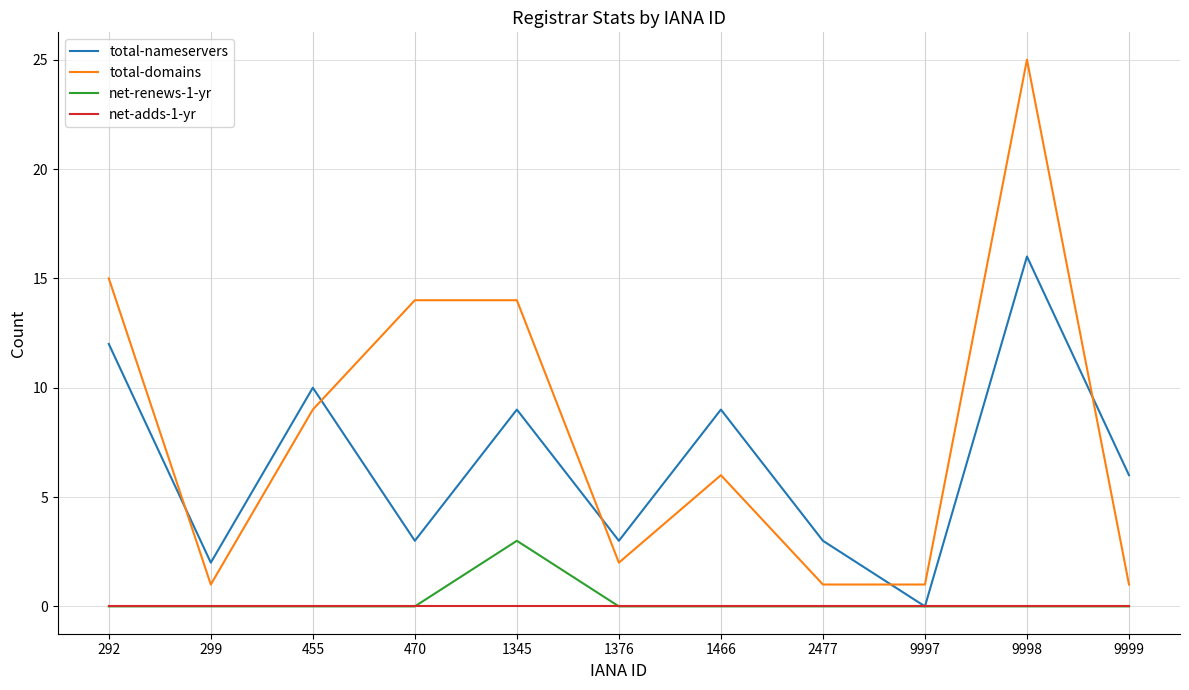

True or false: net-adds-1-yr and total-domains intersect in this chart.

False